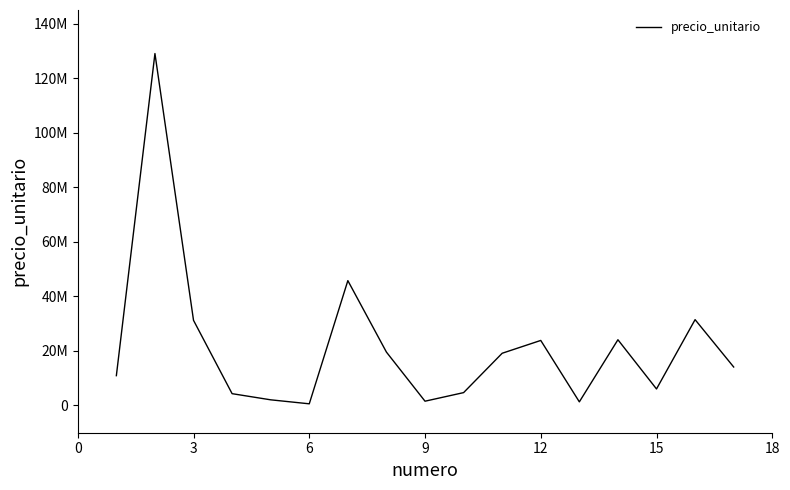

What is the greatest value displayed?

129034000